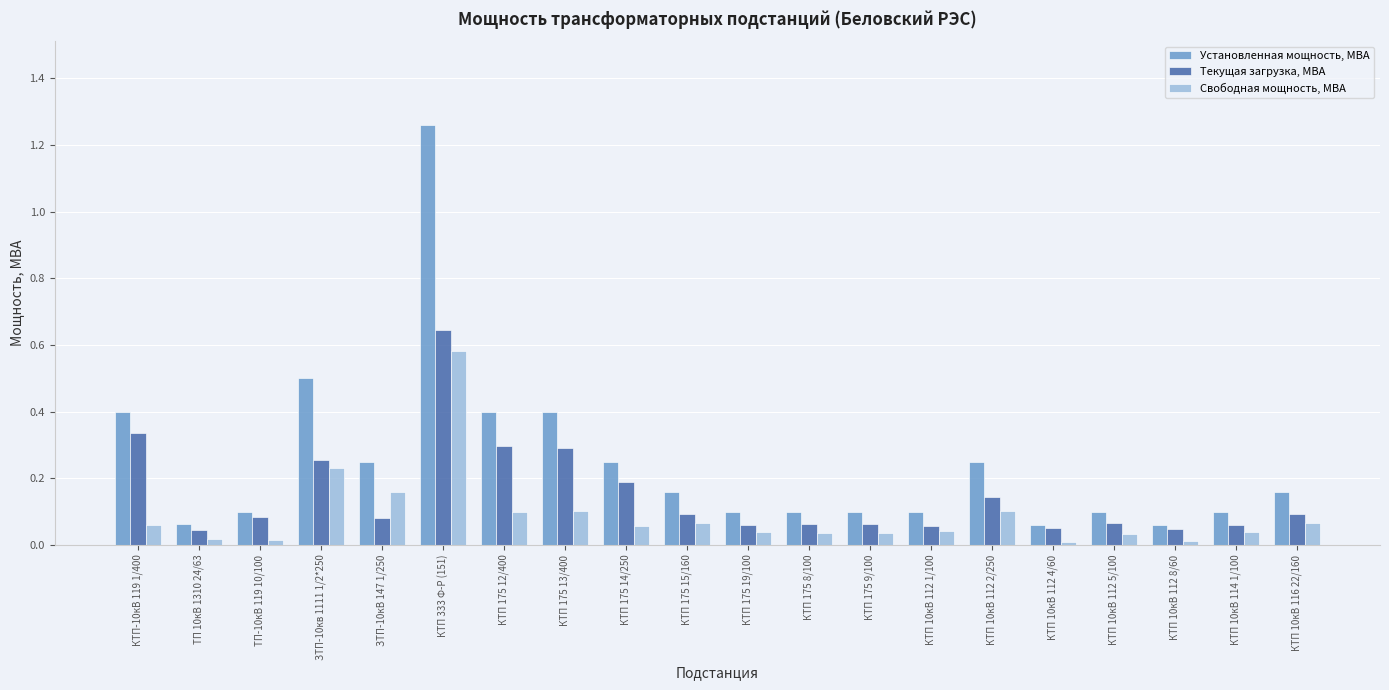

Which series has the largest total across all categories?

Установленная мощность, МВА